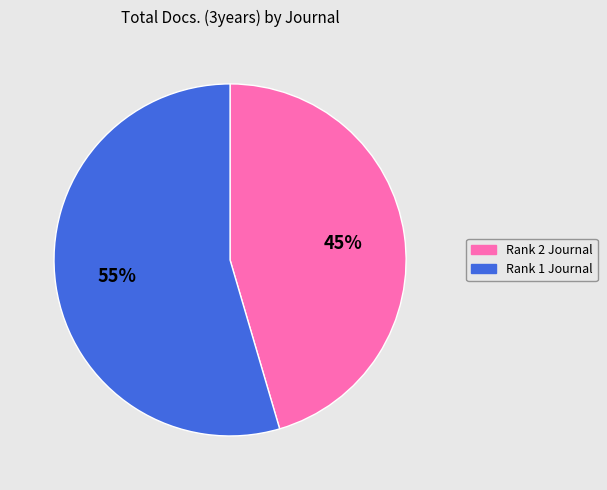

What is the majority slice?

Rank 1 Journal